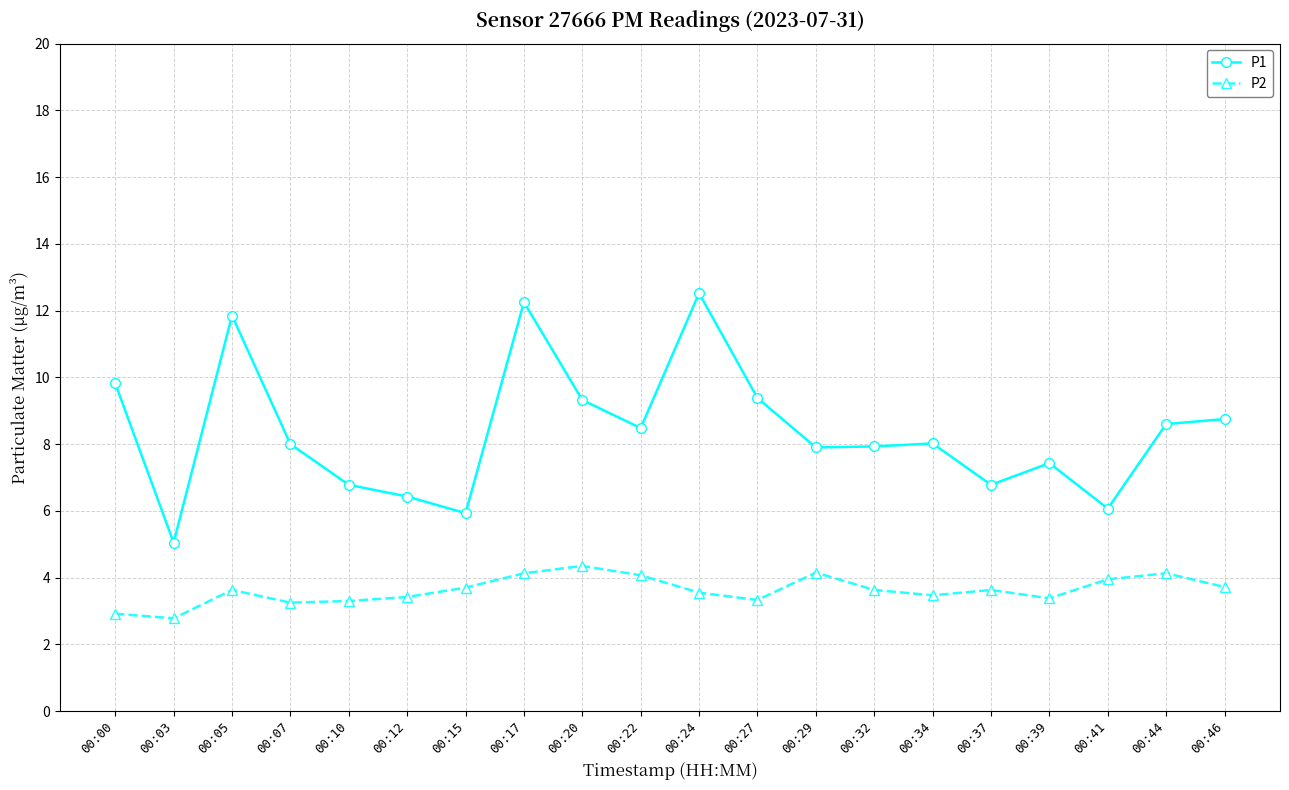

List the series in order of their overall mean, lowest first.

P2, P1